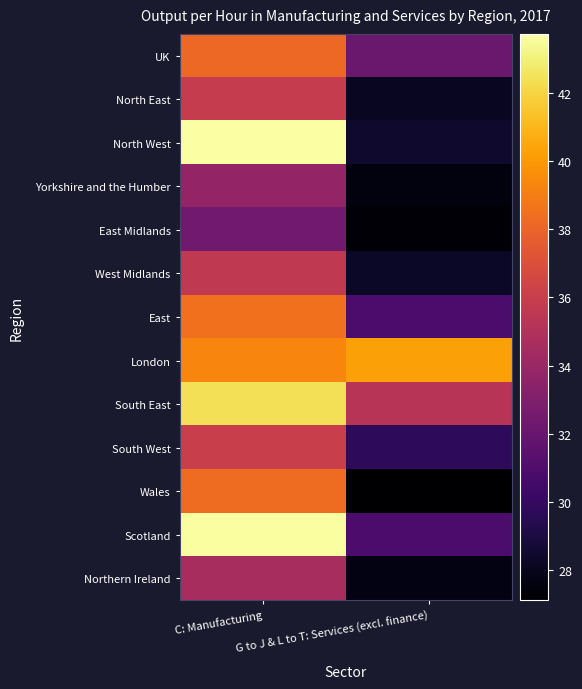

At how many categories does at least one series exceed 42?

1